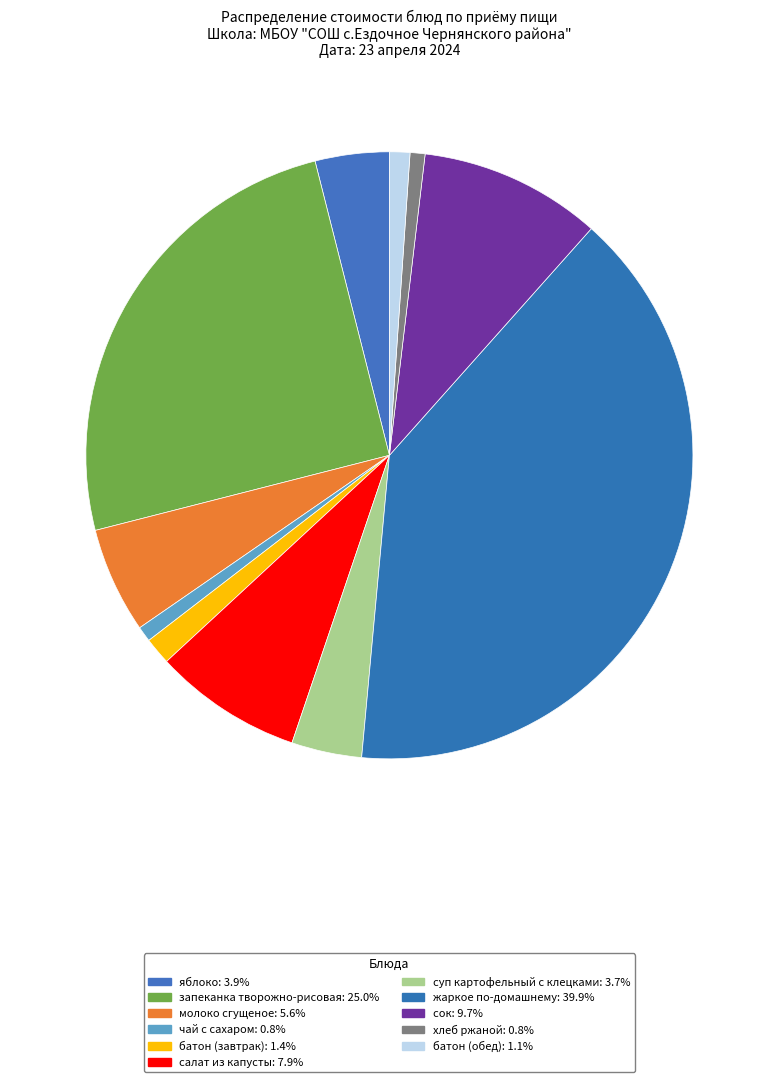

Which slice is the smallest?

хлеб ржаной